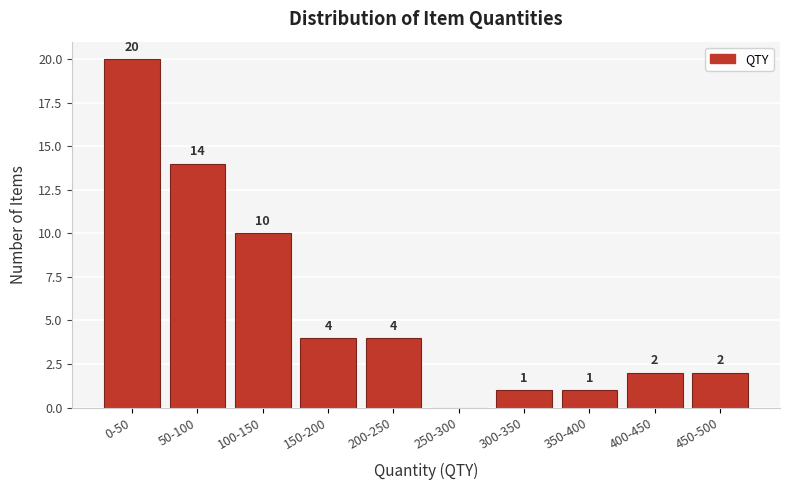

Reading left to right, transcribe all the data shown in this chart.

0-50=20	50-100=14	100-150=10	150-200=4	200-250=4	250-300=0	300-350=1	350-400=1	400-450=2	450-500=2